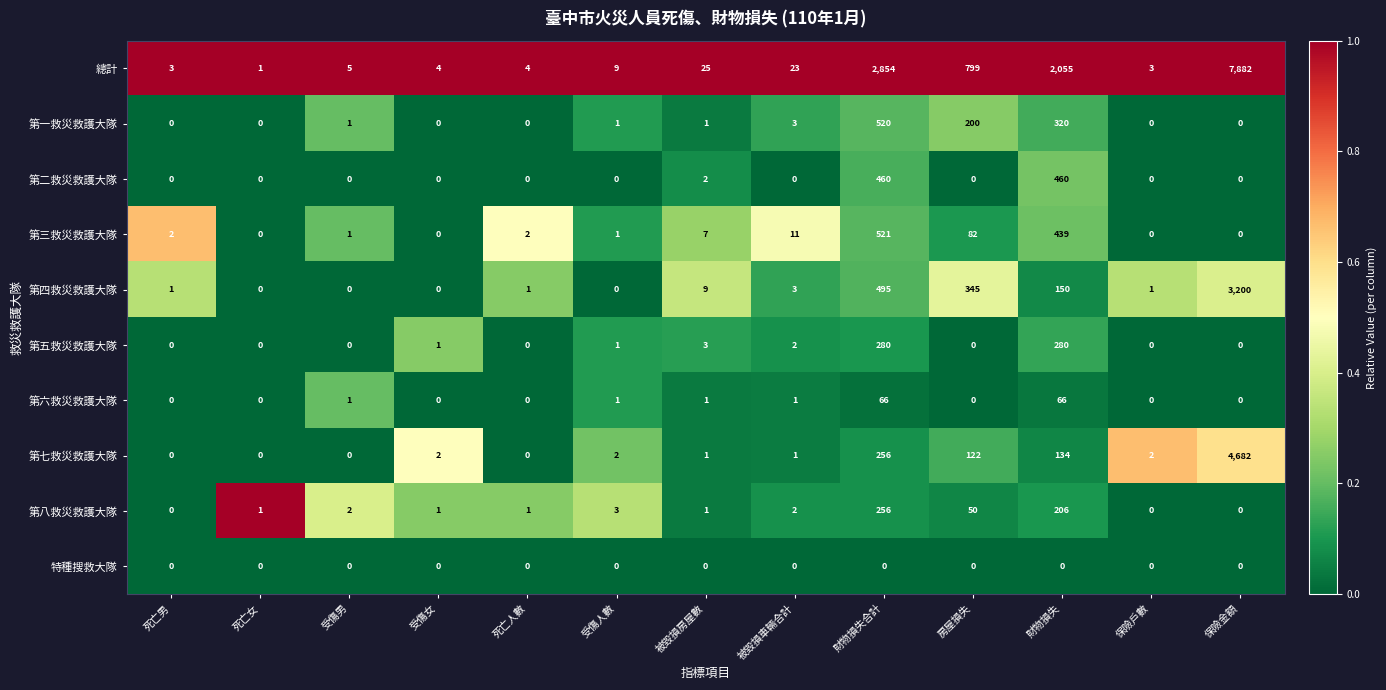

Which series has the largest range (max minus min)?

總計